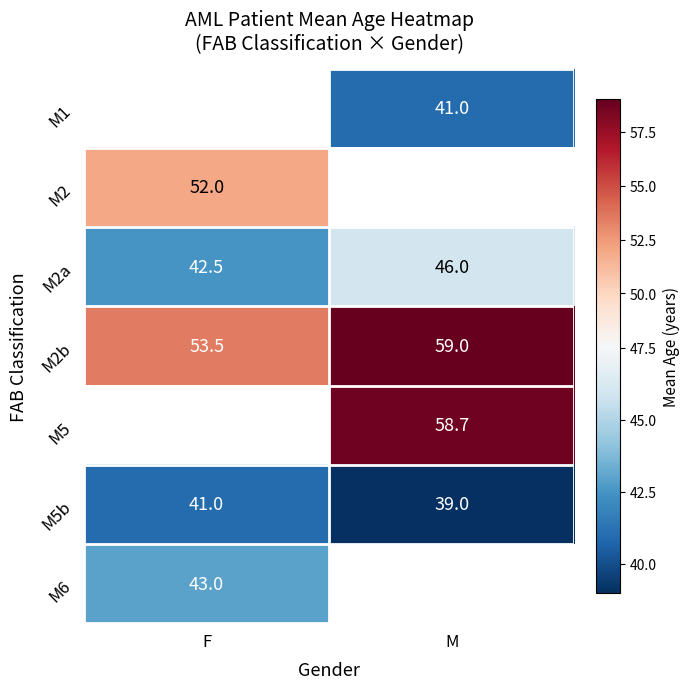

Count the number of data series in this chart.

7